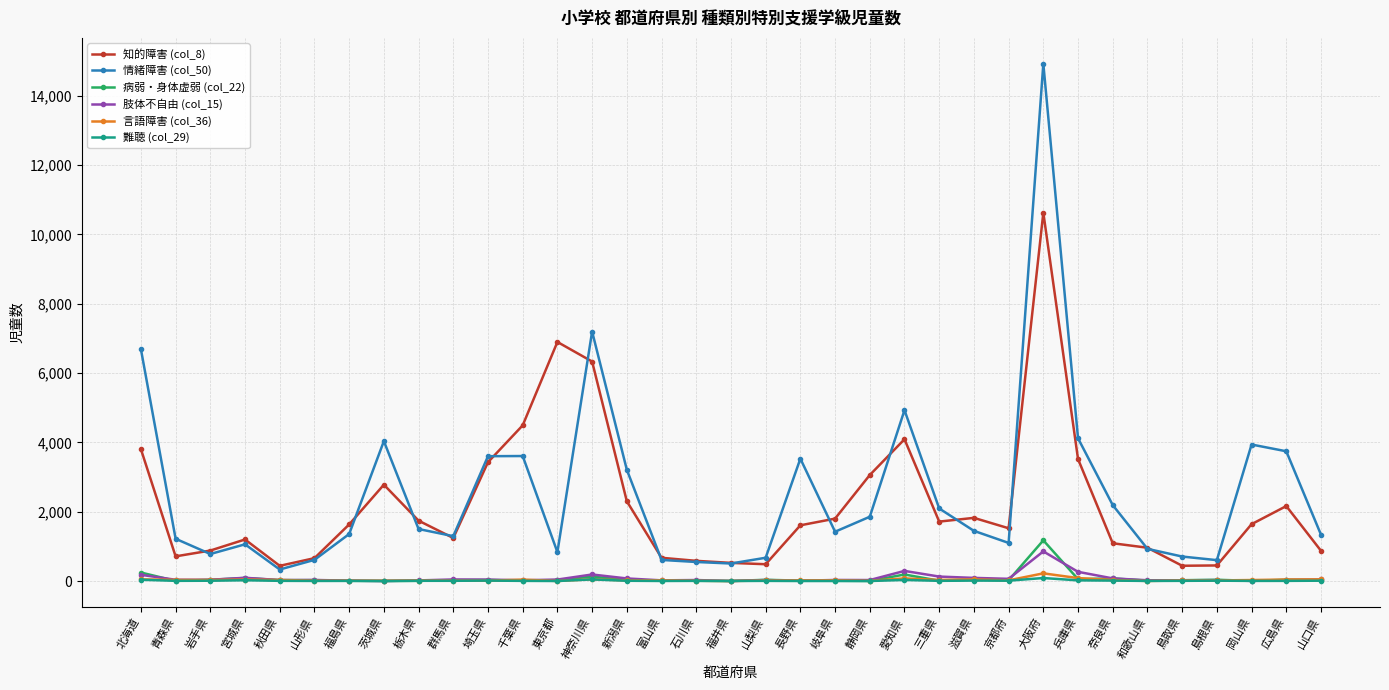

What is the value of the 情緒障害 (col_50) point at the 23rd from the left?

4929